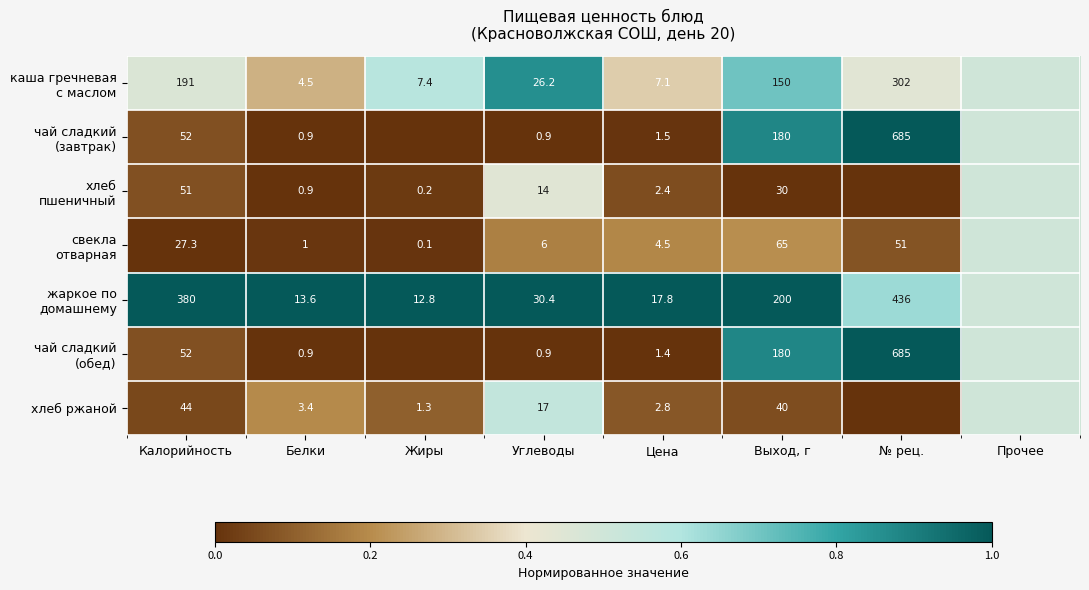

What is the total value across all series at Белки?

25.2